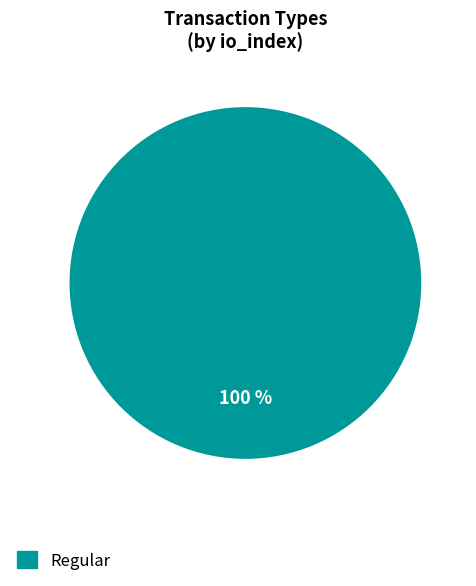

How many slices are in this pie chart?

2